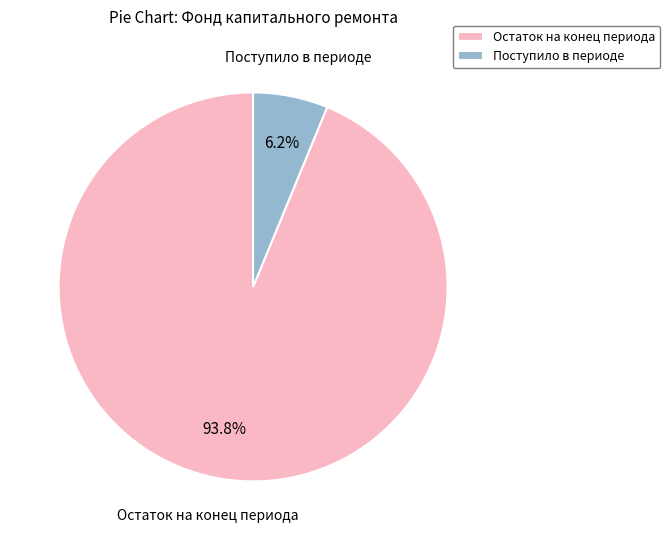

Which category has the smallest portion of the pie?

Поступило в периоде